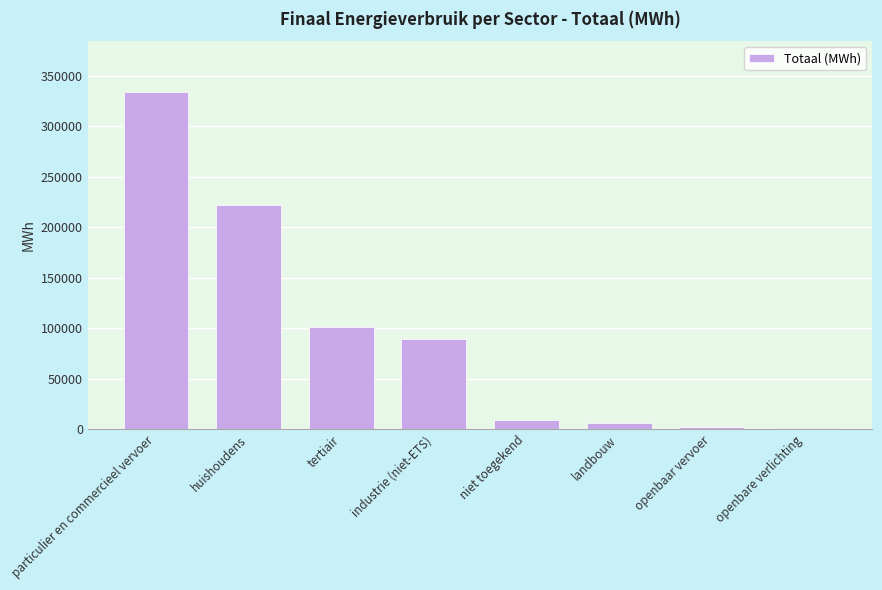

How many data points are above 89036?

4